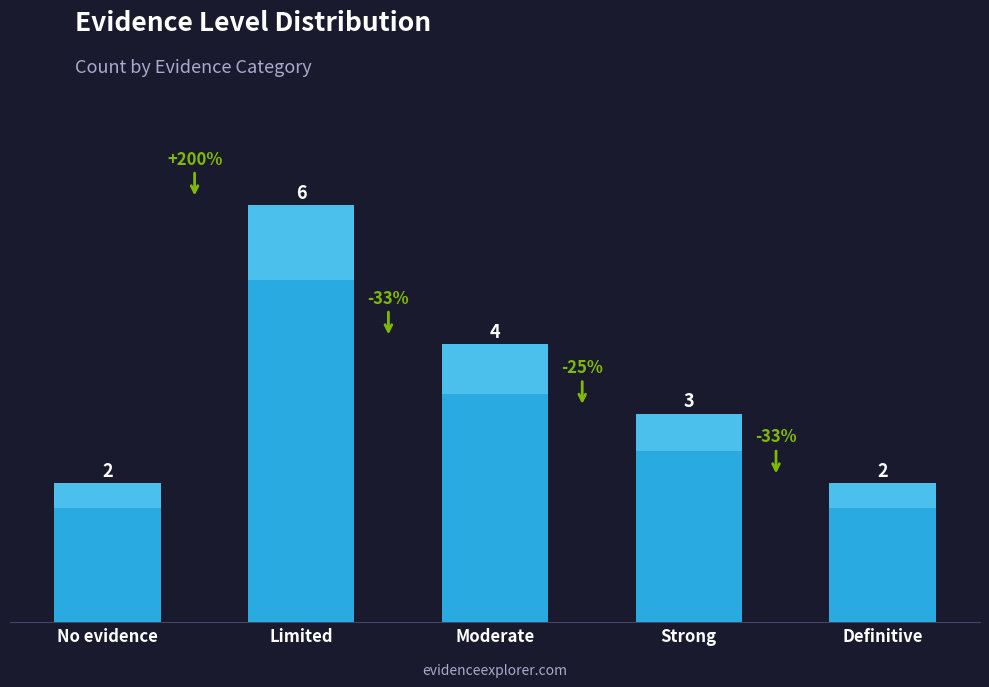

Is it true that the value at No evidence is 1?

False